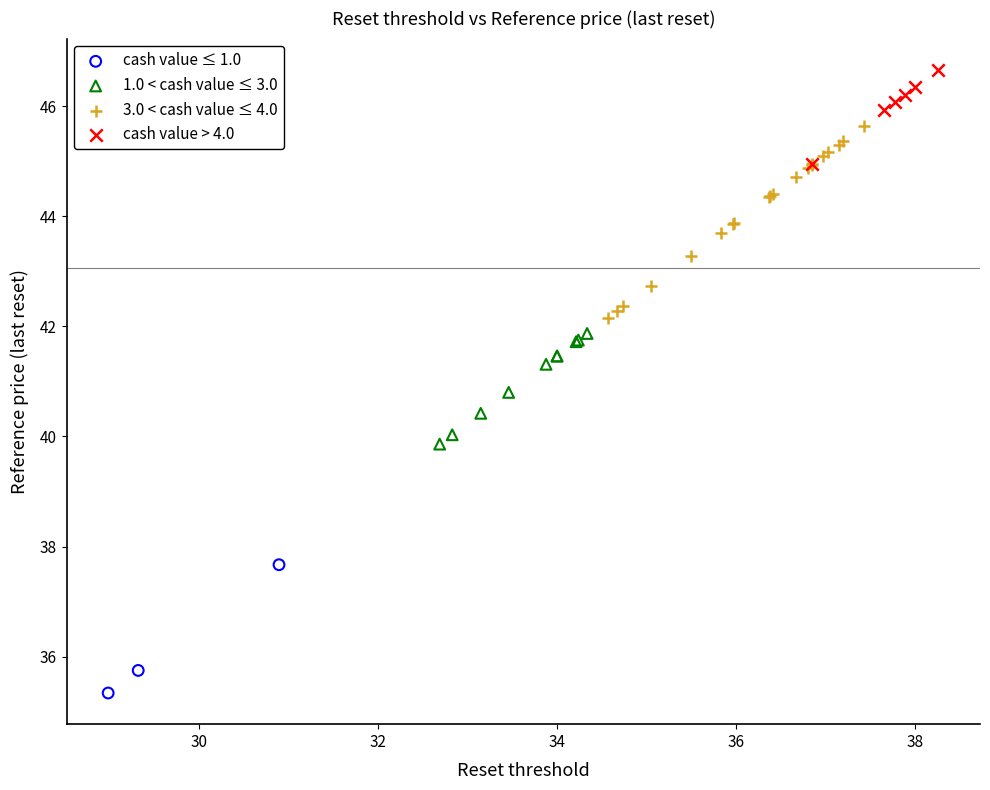

Which series contains the highest Y value?

cash value > 4.0